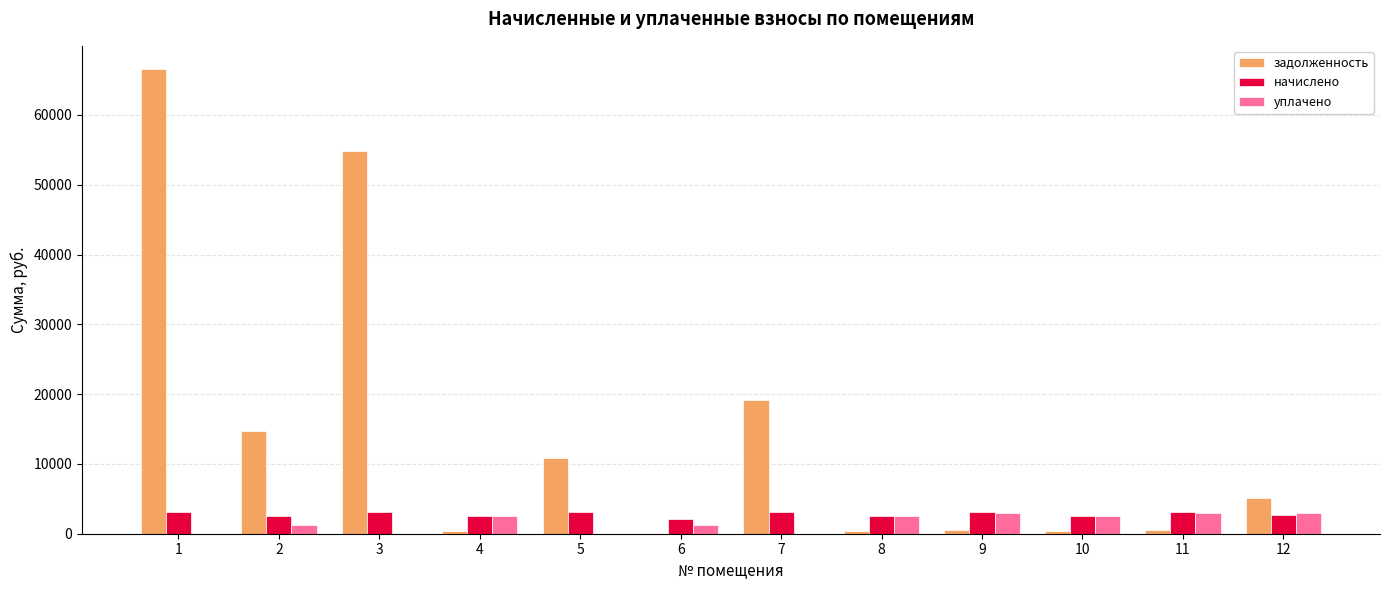

What is the sum of all уплачено values?

19044.0